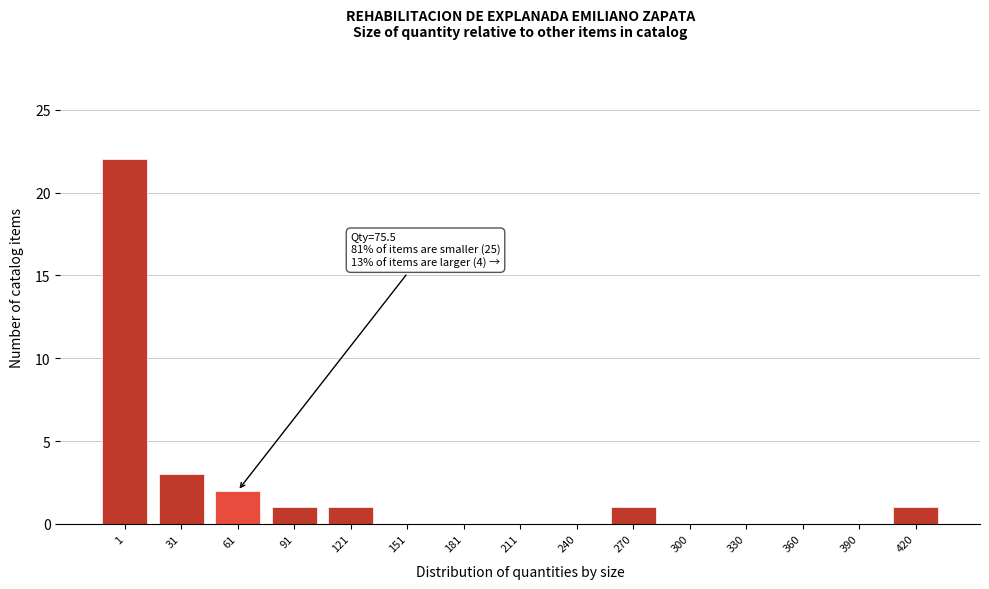

Reading left to right, extract all data points from this chart.

1=22	31=3	61=2	91=1	121=1	151=0	181=0	211=0	240=0	270=1	300=0	330=0	360=0	390=0	420=1